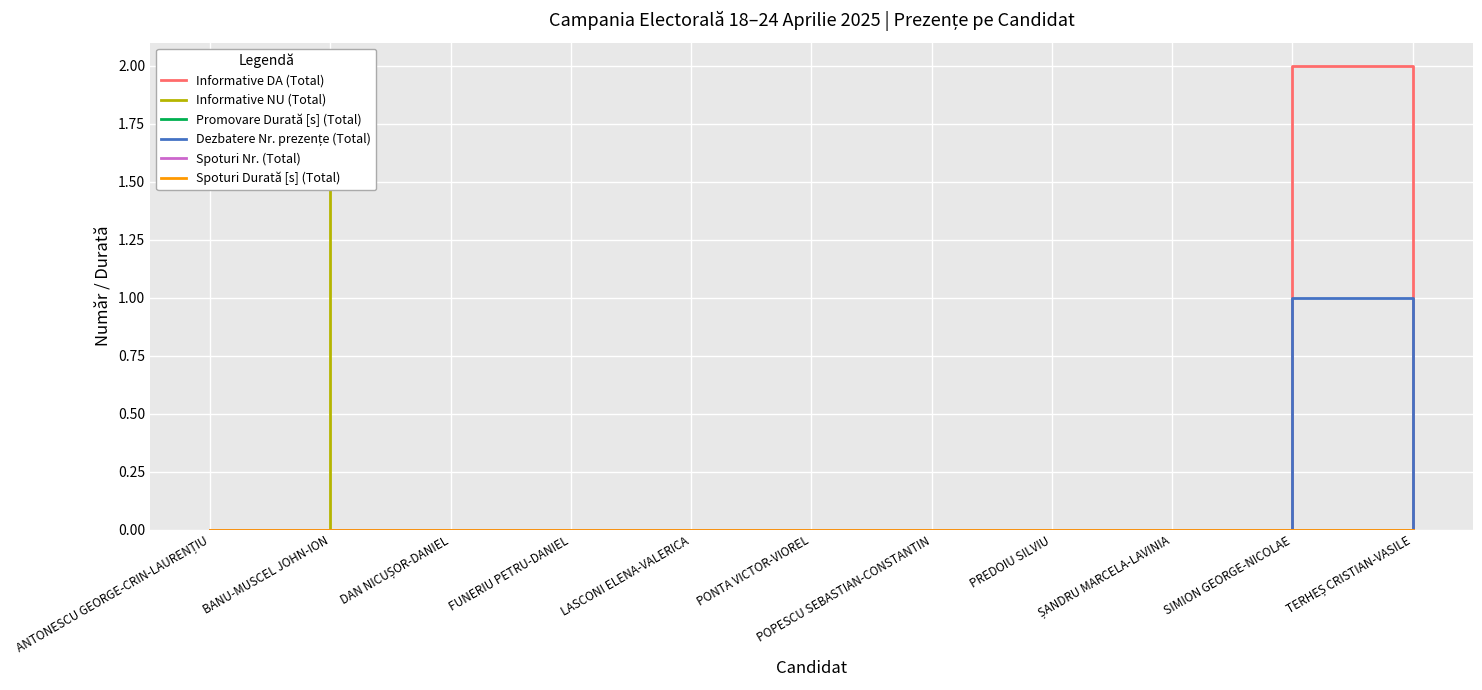

Does the chart display data point markers on the line(s)?

No